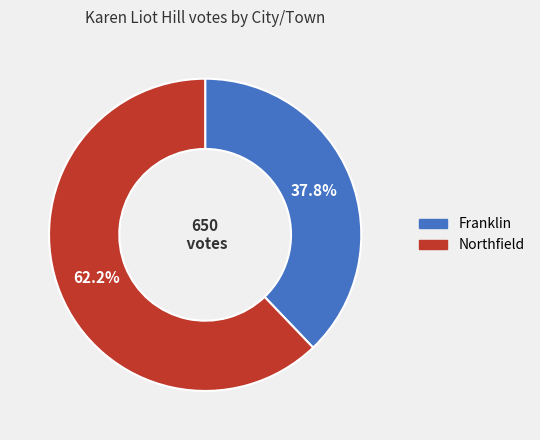

True or false: Northfield accounts for 51% of the total.

False